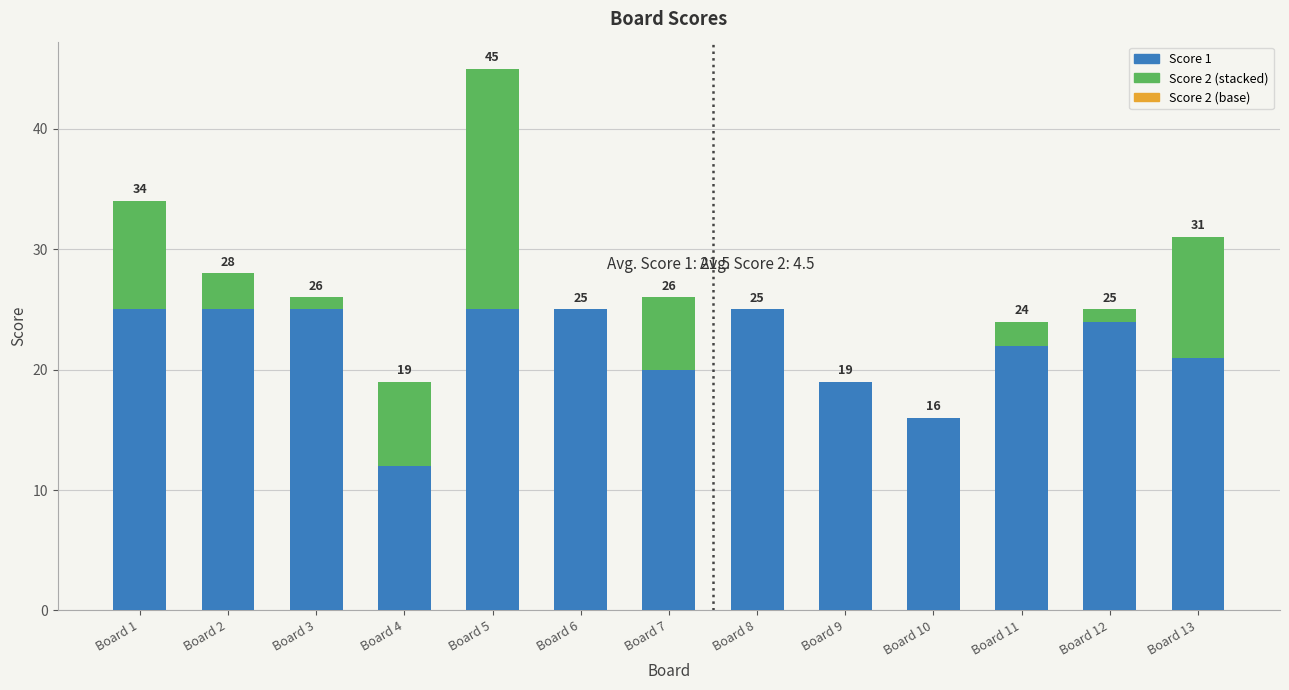

What is the difference between the Score 2 (accent) values at Board 2 and Board 11?

1